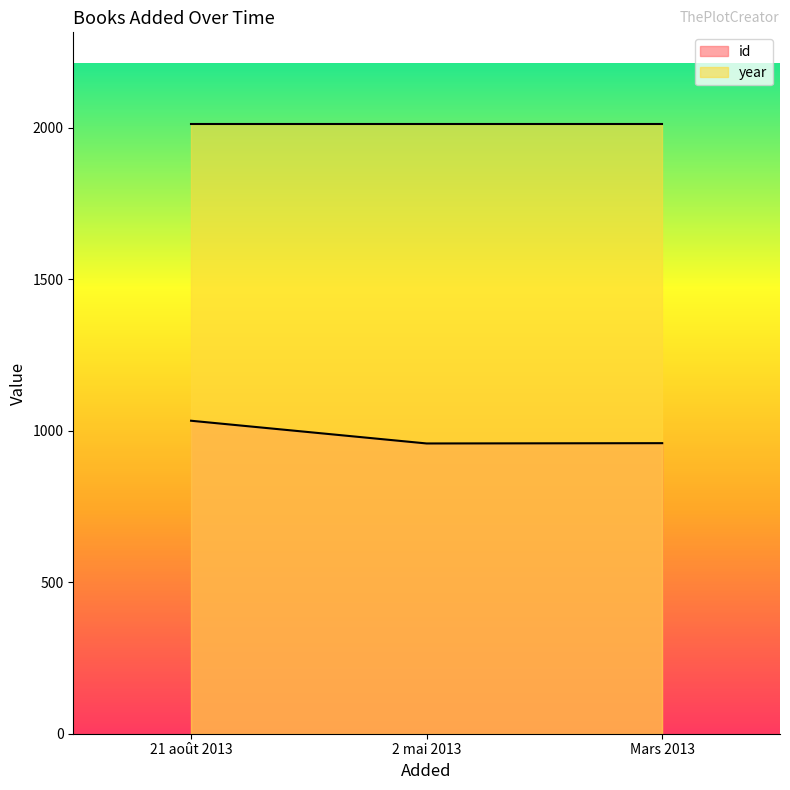

What position from the right is 2 mai 2013?

2